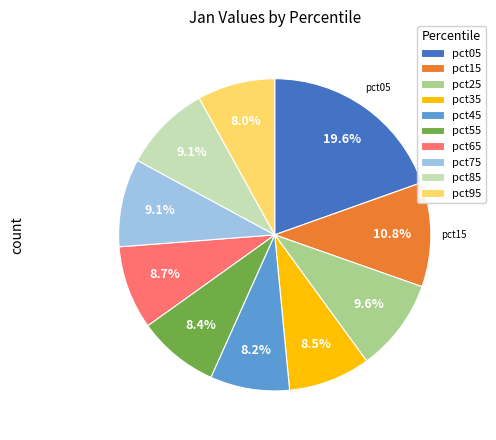

Does any single category account for the majority?

No